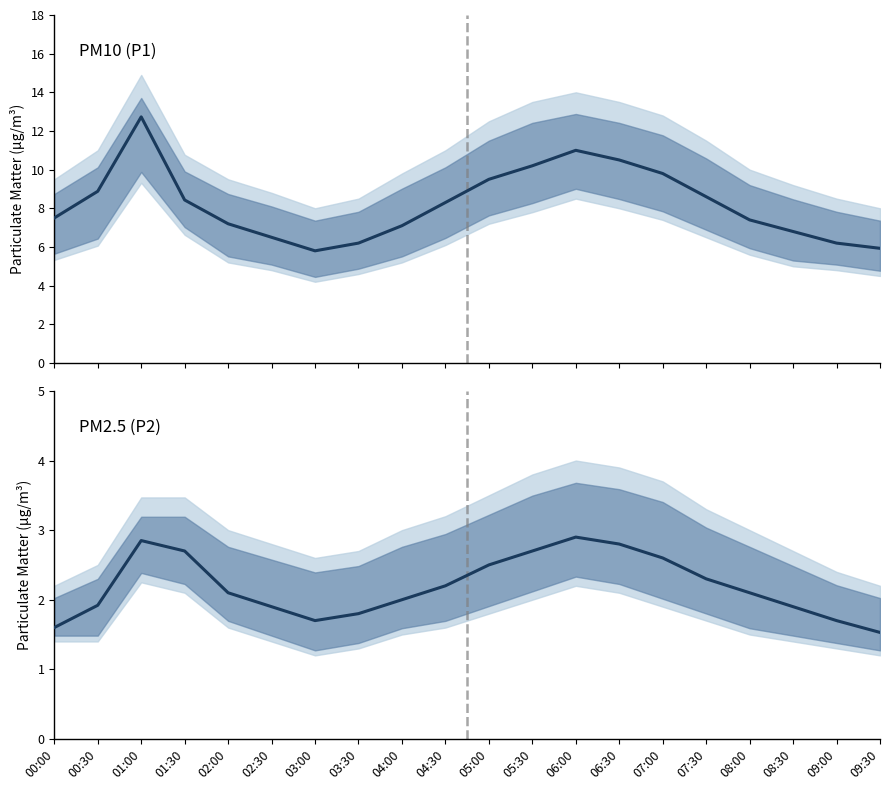

How many categories are shown in the chart?

20